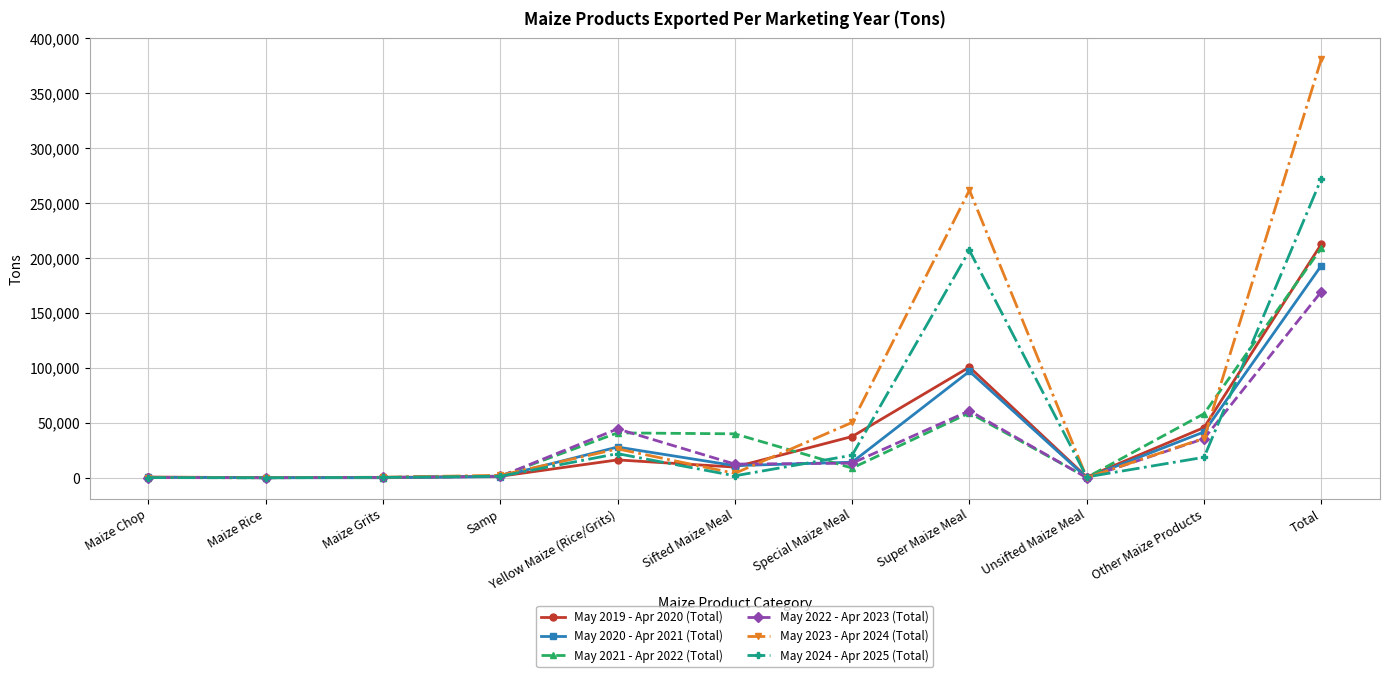

What are all the series names shown in the legend?

May 2019 - Apr 2020 (Total), May 2020 - Apr 2021 (Total), May 2021 - Apr 2022 (Total), May 2022 - Apr 2023 (Total), May 2023 - Apr 2024 (Total), May 2024 - Apr 2025 (Total)